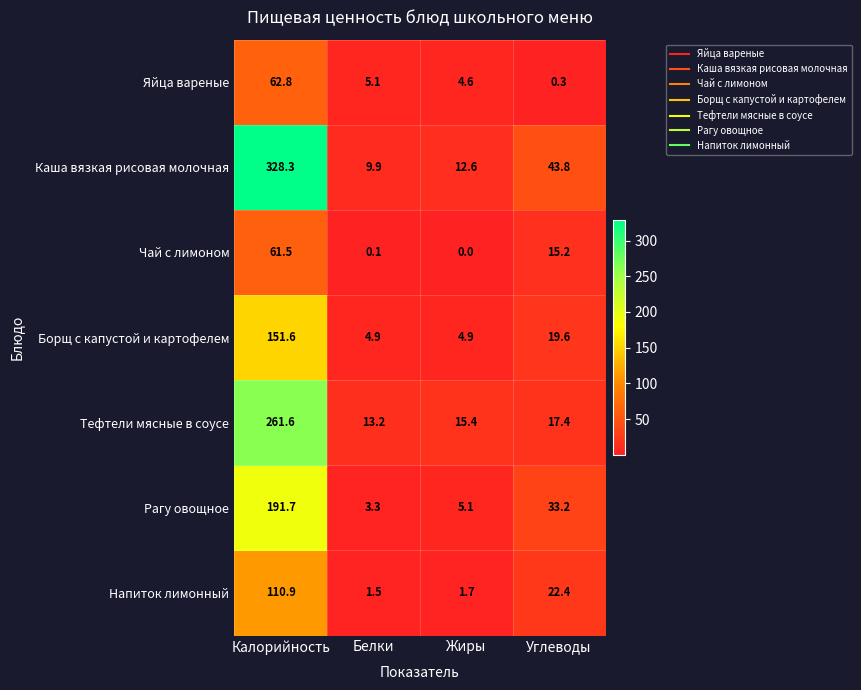

Which series has the largest total across all categories?

Каша вязкая рисовая молочная